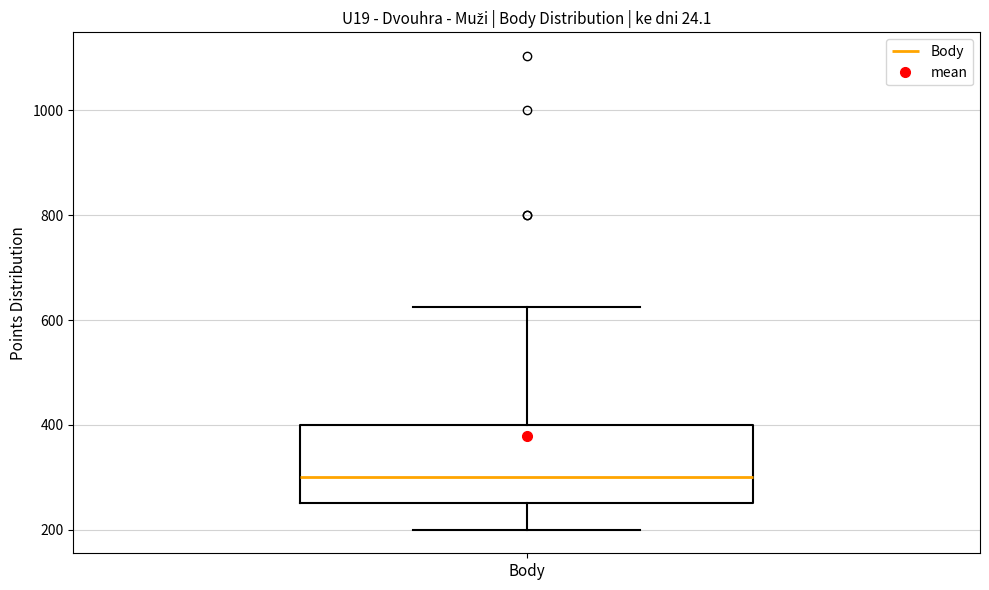

Transcribe this box plot: give where the median line is, the range the box spans, and where the two whiskers end, as read against the y-axis. The values are not printed on the chart, so give them approximately, as read against the axis.

median 300, box 260 to 400, whiskers 200 to 620